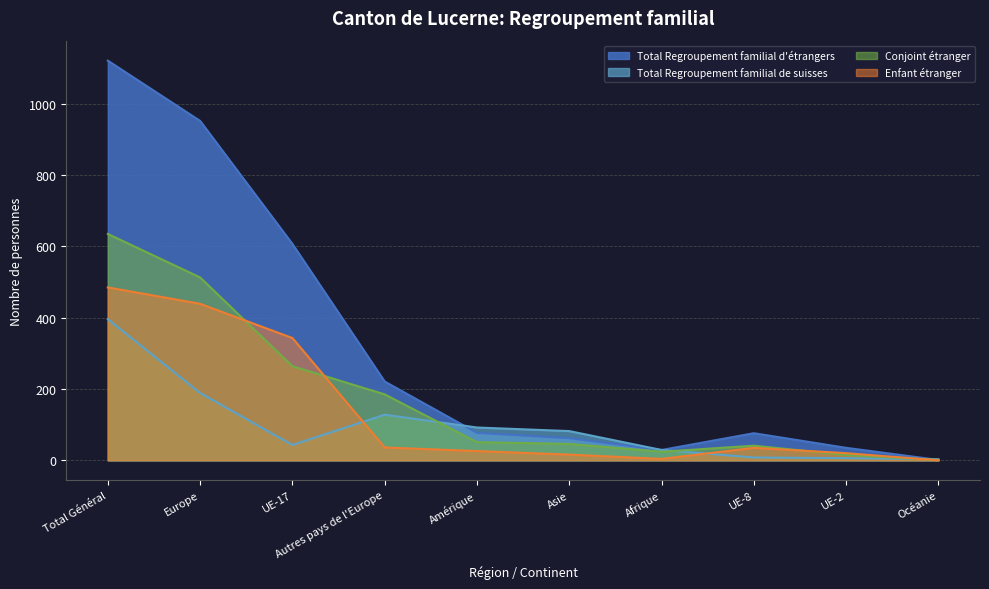

Rank the categories by Total Regroupement familial d'étrangers value from highest to lowest.

Total Général, Europe, UE-17, Autres pays de l'Europe, Amérique, UE-8, Asie, UE-2, Afrique, Océanie